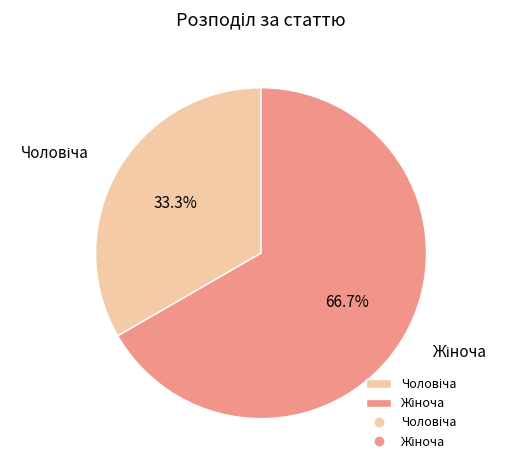

Is there a majority slice in this chart?

Yes